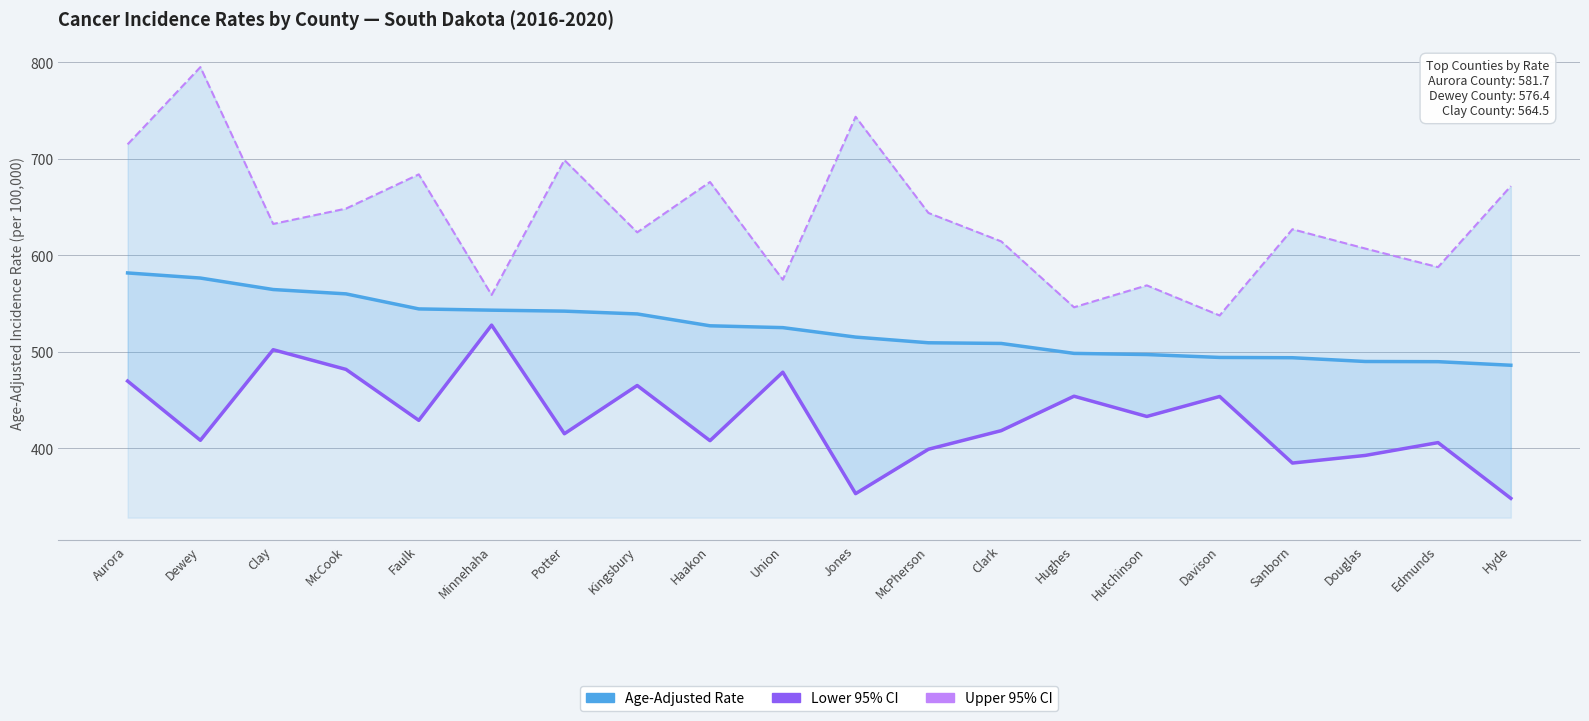

What is the difference between the maximum and minimum values in the Age-Adjusted Rate series?

95.7